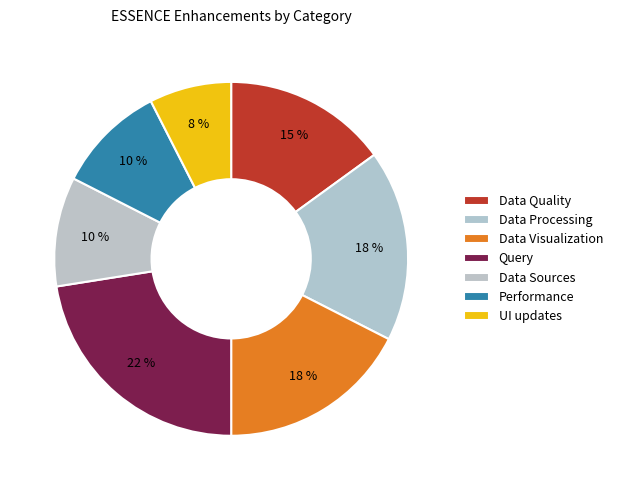

Between Data Processing and UI updates, which is larger?

Data Processing